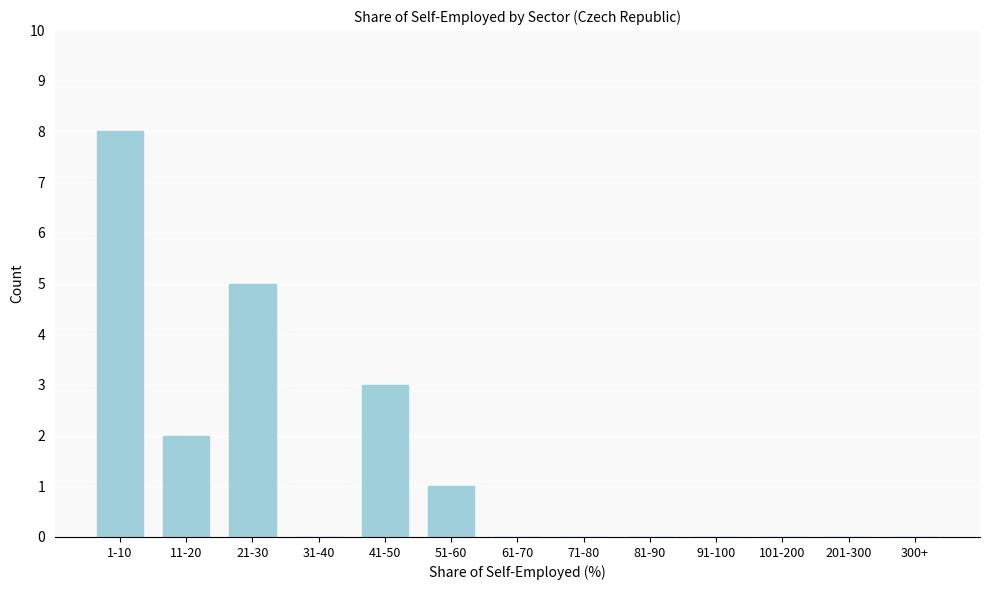

Reading left to right, list all the values displayed in this chart.

1-10=8	11-20=2	21-30=5	31-40=0	41-50=3	51-60=1	61-70=0	71-80=0	81-90=0	91-100=0	101-200=0	201-300=0	300+=0